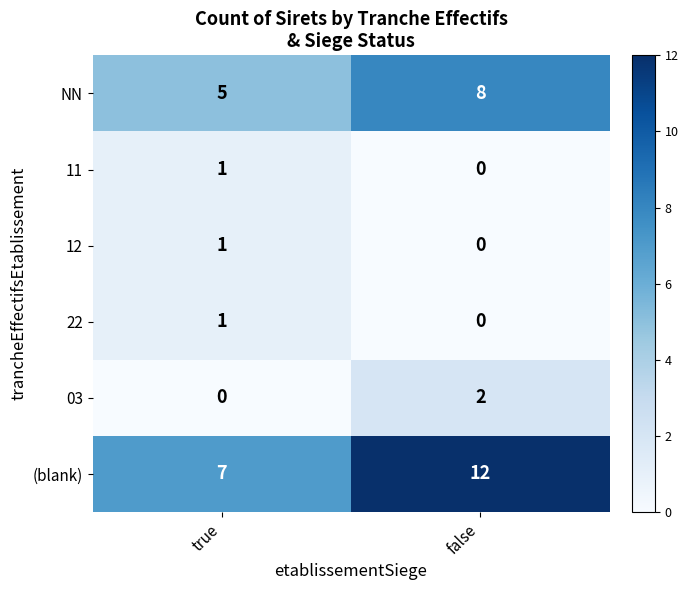

At which category is the sum across all series the highest?

false